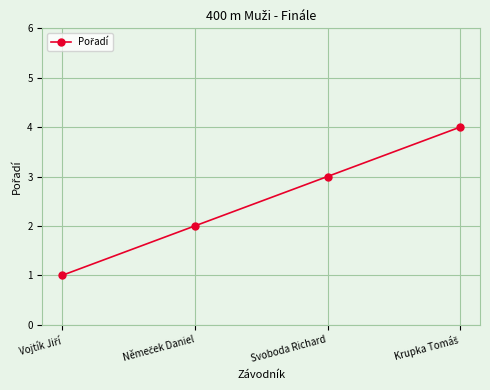

What is the maximum value shown in the chart?

4